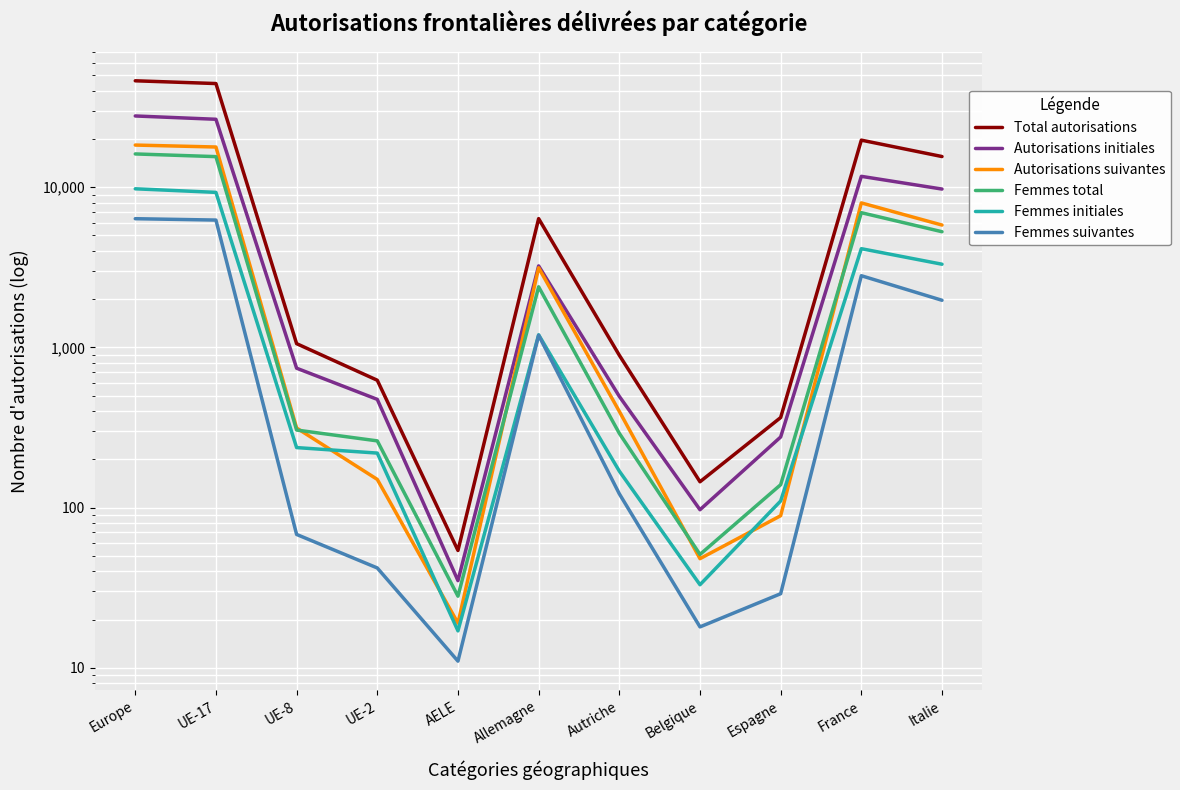

What is the smallest value displayed?

11